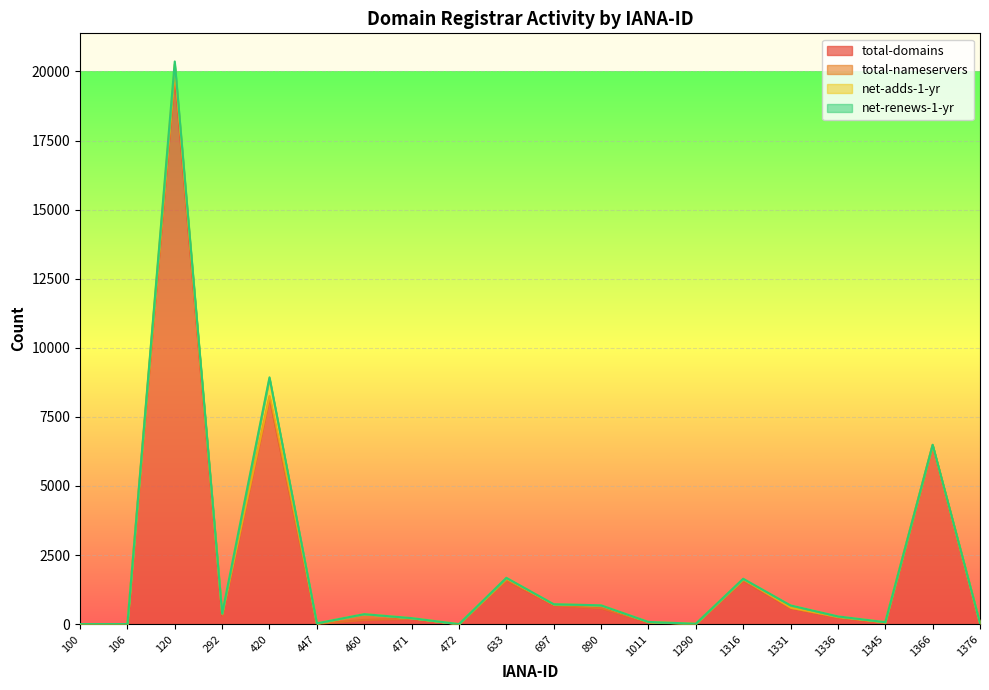

Where is the first local minimum for total-domains?

292